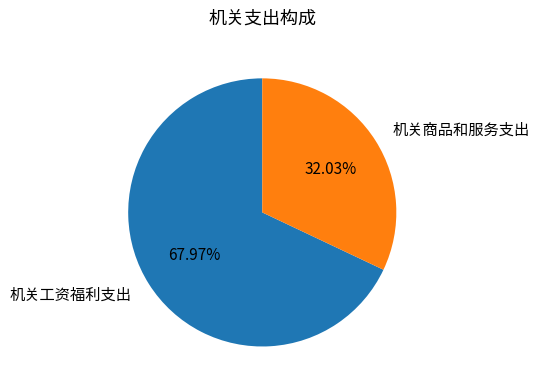

How many segments does this pie chart have?

2